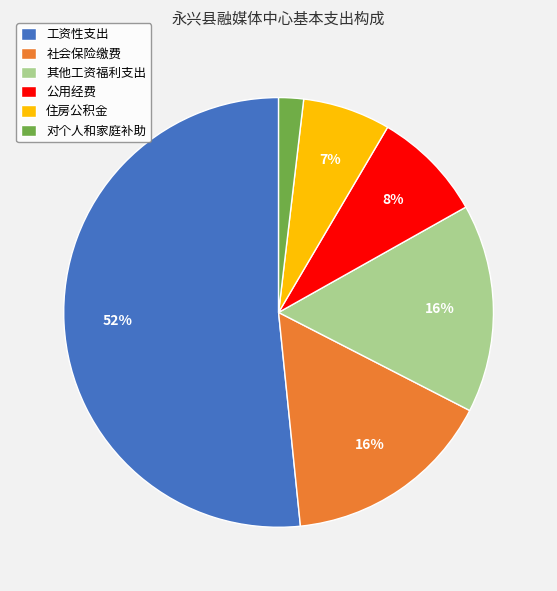

Is there any slice that represents more than half of the pie?

Yes